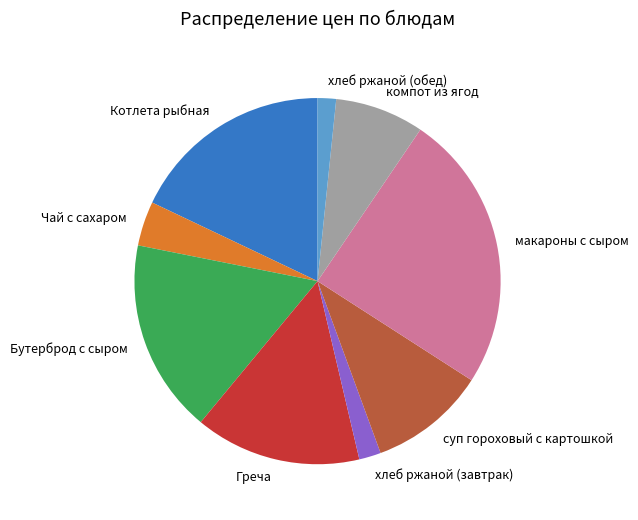

How many segments does this pie chart have?

9